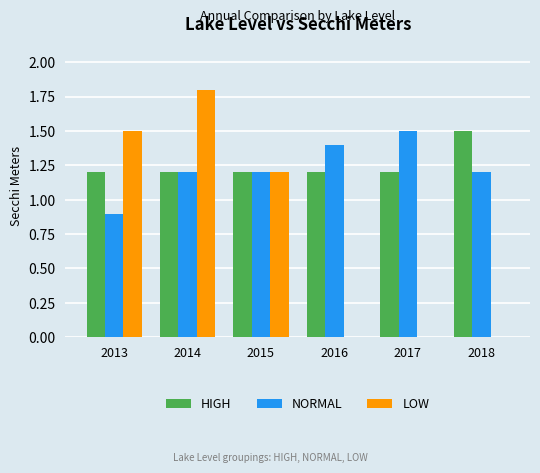

The HIGH series shows 0.4 at 2017. True or false?

False